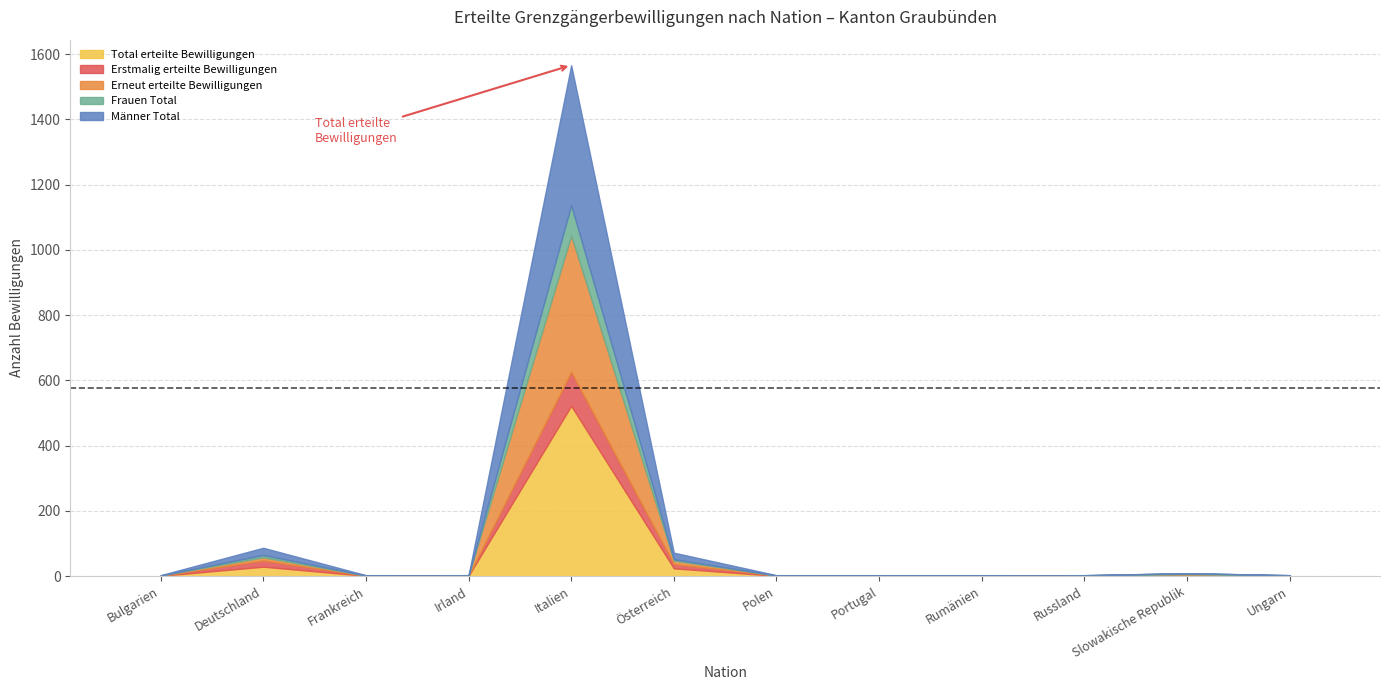

Which category has the lowest value in the Frauen Total series?

Bulgarien